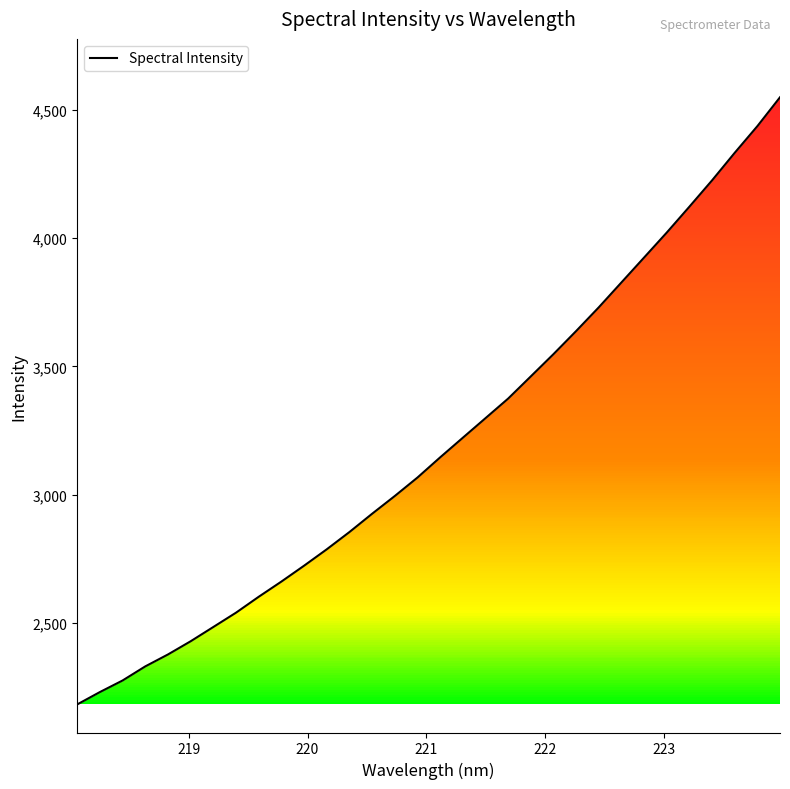

Does the chart display data point markers on the line(s)?

No